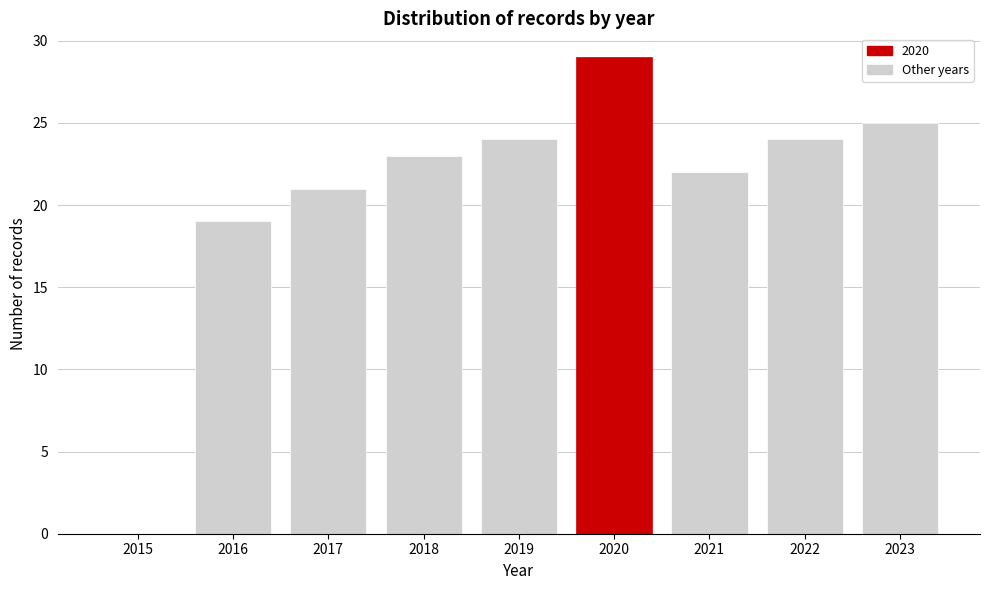

Reading left to right, what are all the values shown in this chart?

2015=0	2016=19	2017=21	2018=23	2019=24	2020=29	2021=22	2022=24	2023=25